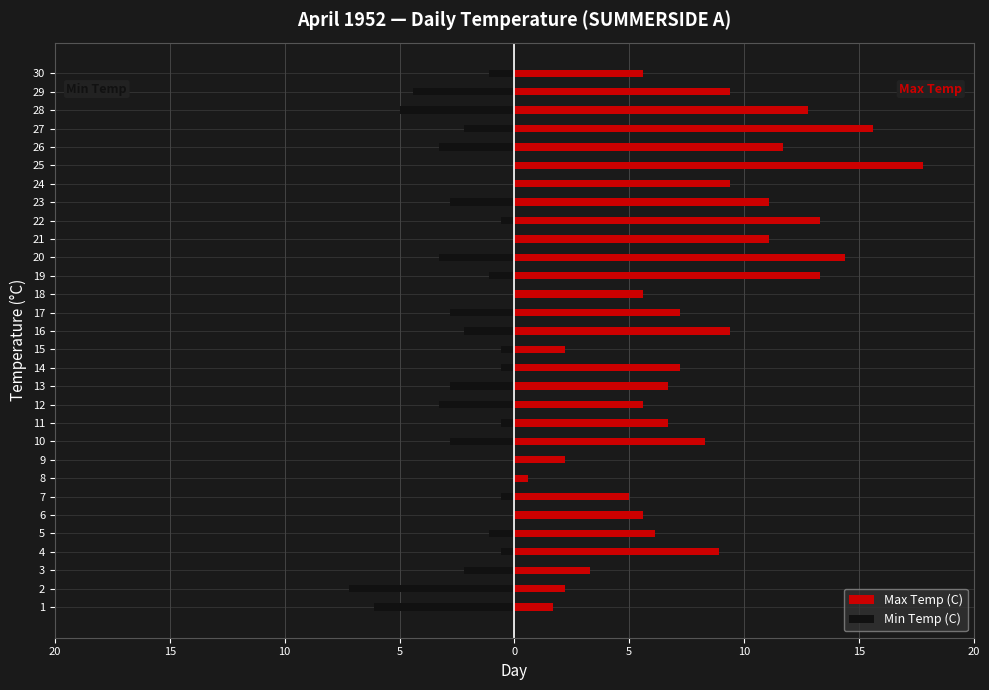

Does the chart contain stacked bars?

No